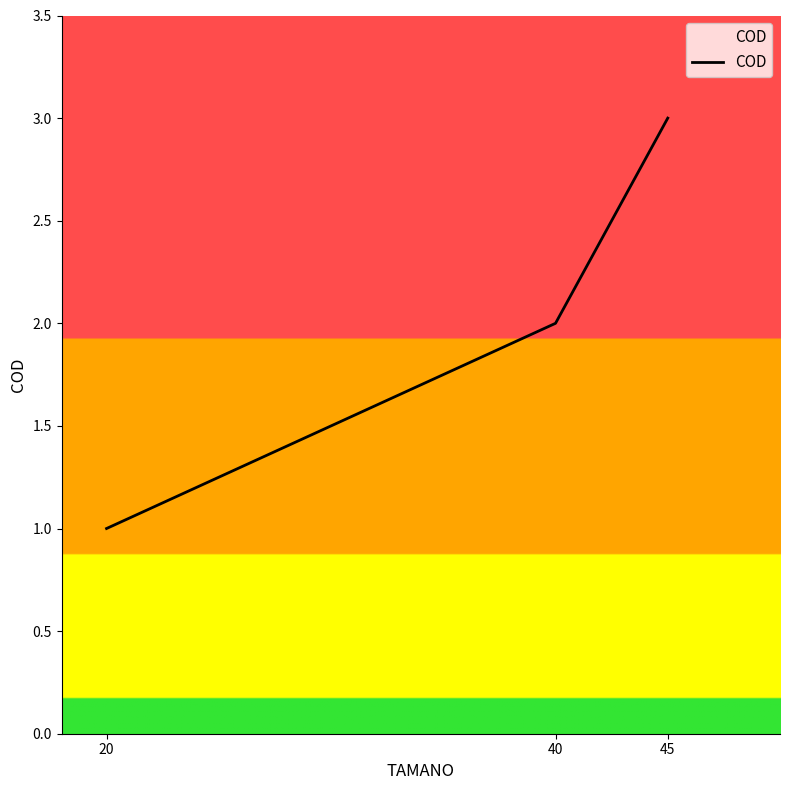

Reading left to right, list all the values displayed in this chart.

1	2	3